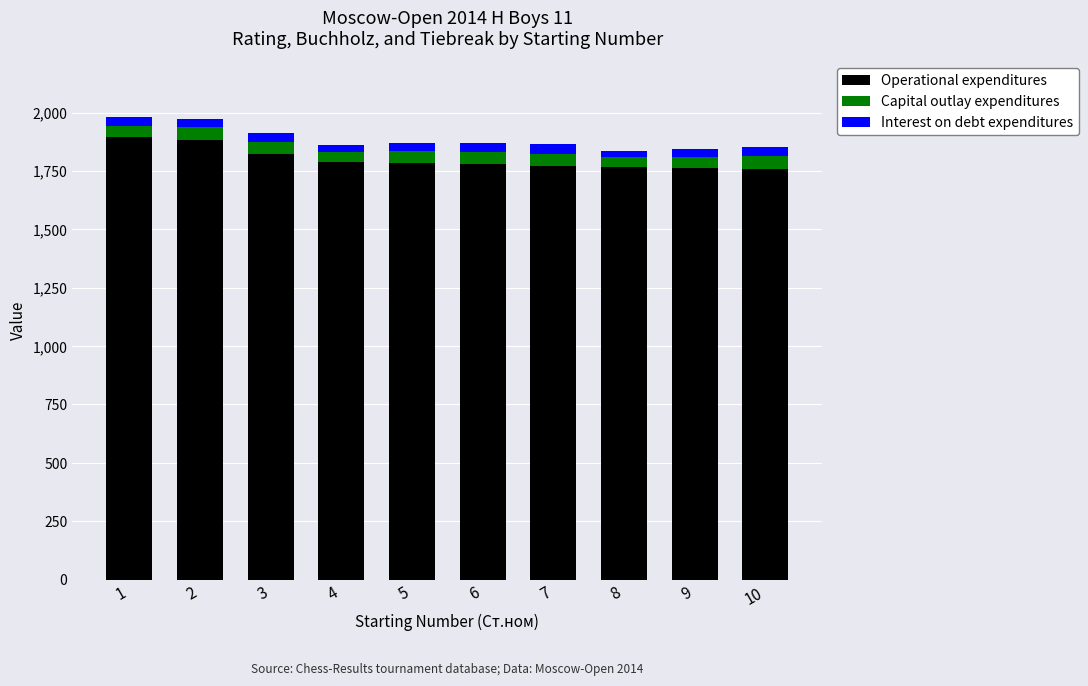

The value of Operational expenditures at 4 is 1788.0. True or false?

True